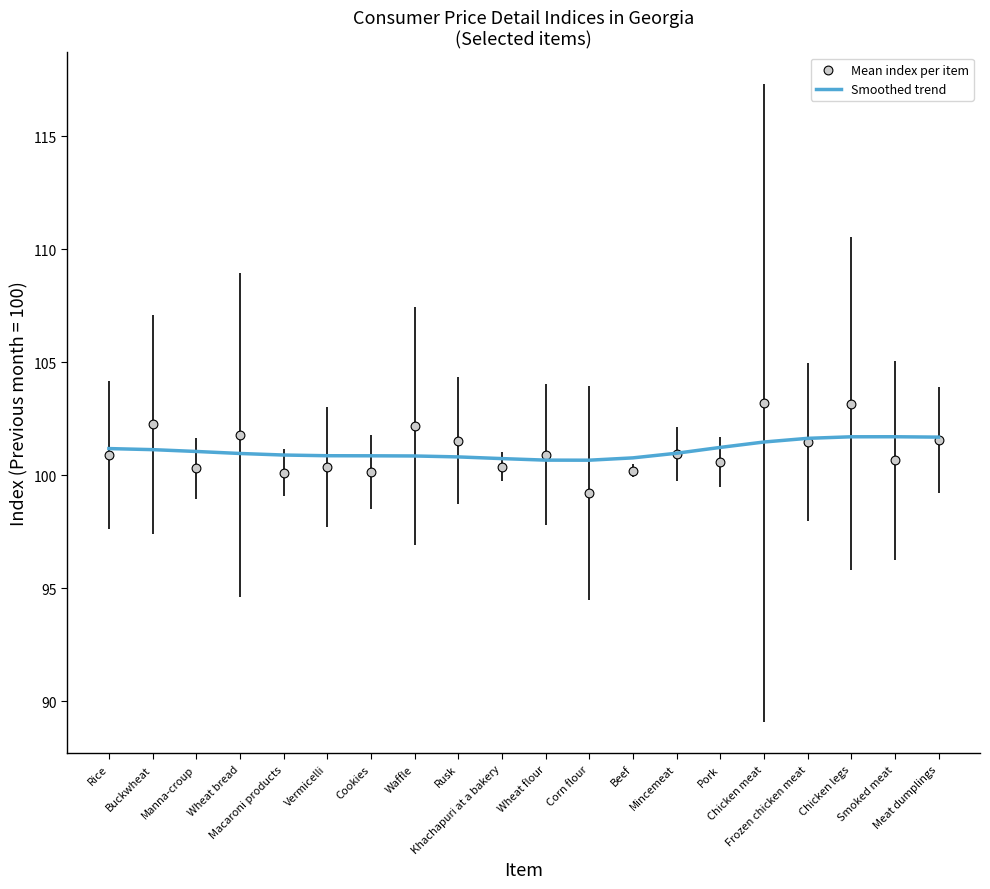

Which series has the widest spread of Y values?

Mean index per item